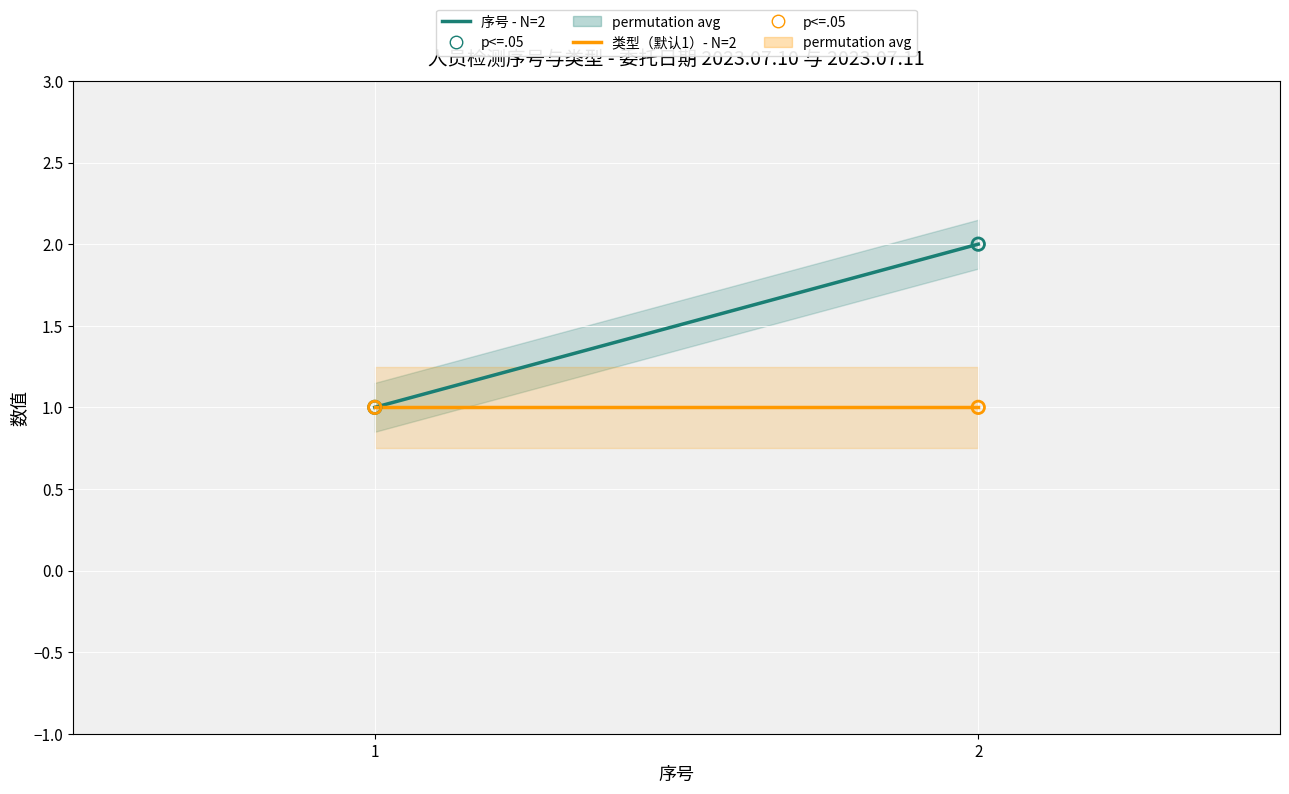

What are all the series names shown in the legend?

序号 - N=2, 类型（默认1）- N=2, p<=.05